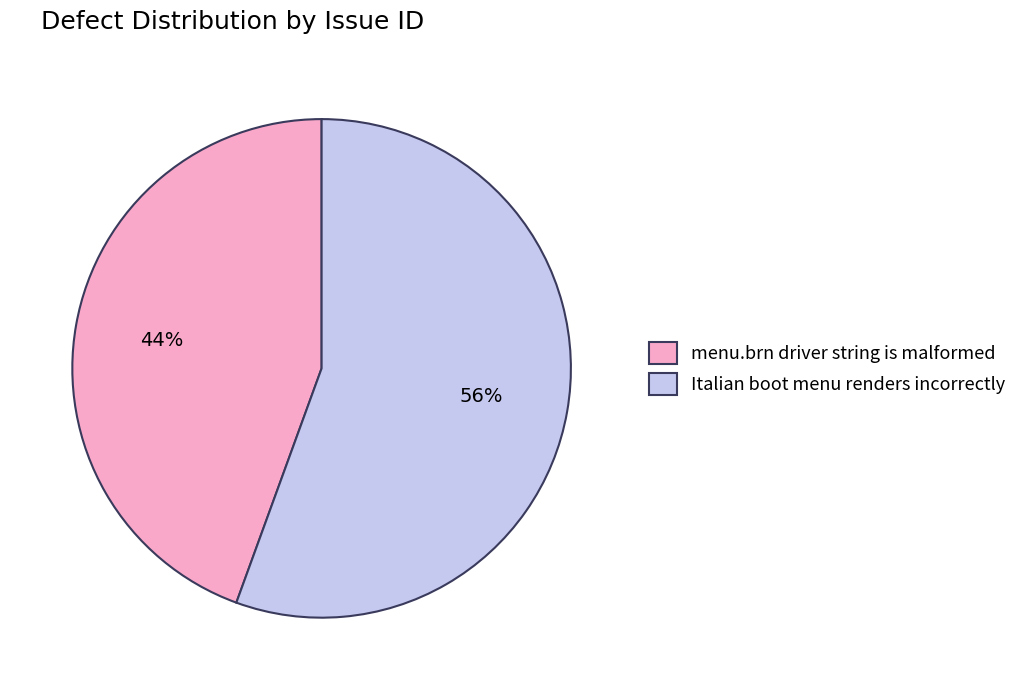

Does any single category account for the majority?

Yes